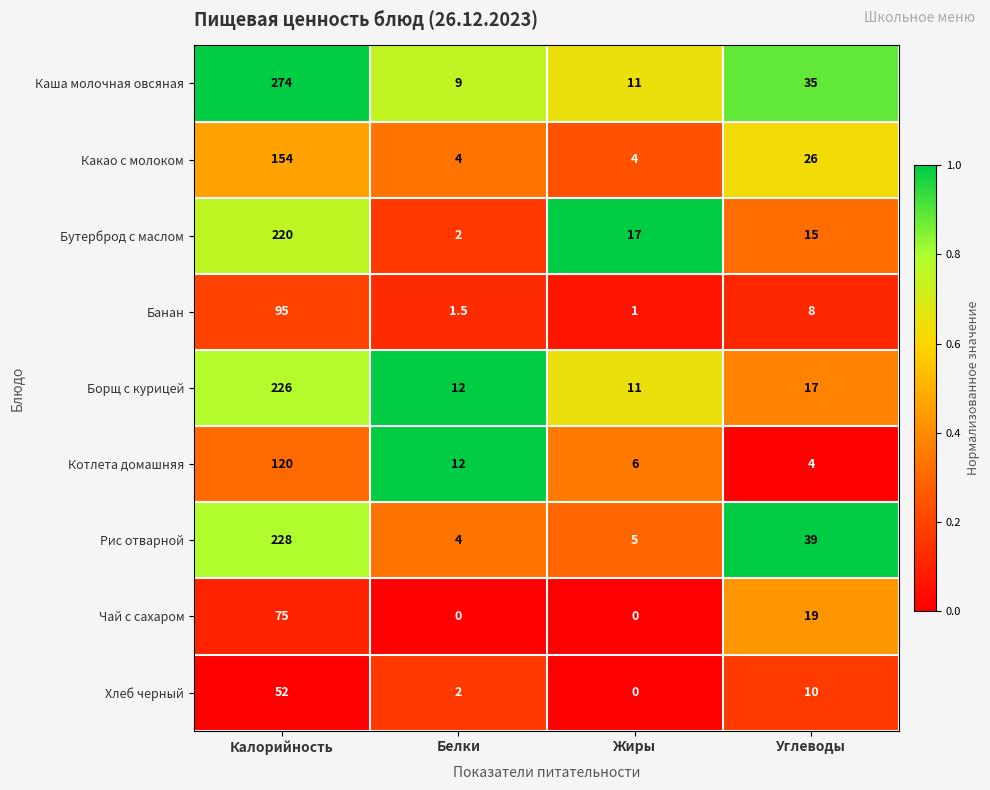

Rank the categories by Котлета домашняя value from lowest to highest.

Углеводы, Жиры, Белки, Калорийность